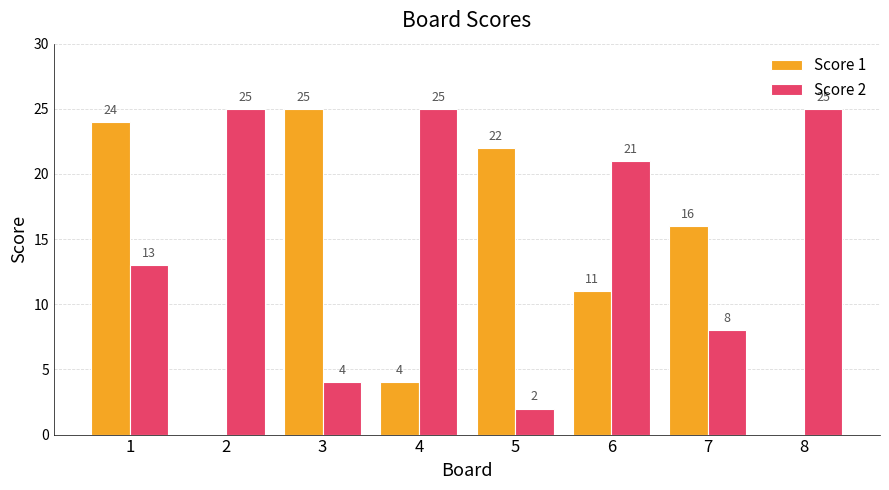

Is it true that Score 2 equals 4 at 1?

False